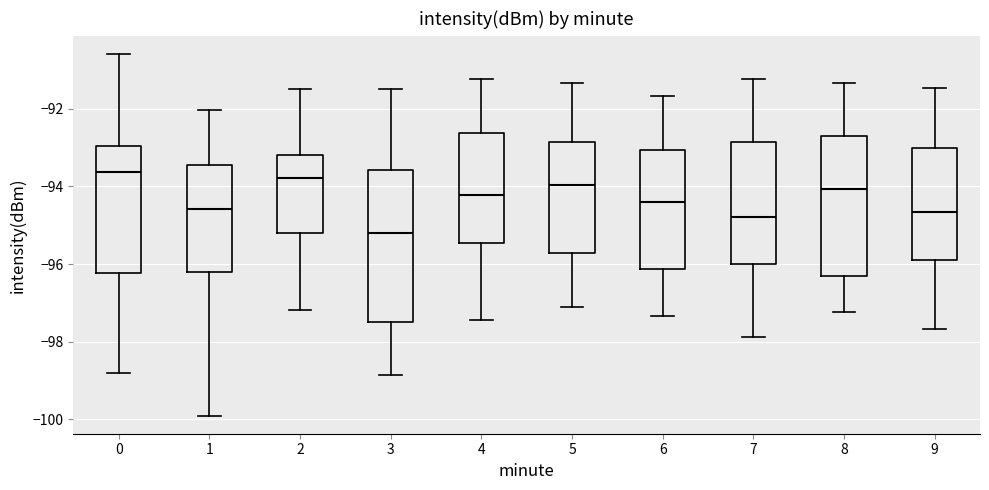

Where is the upper edge of the box at x = 3 on the y-axis? The values are not printed on the chart, so give them approximately, as read against the axis.

-93.6